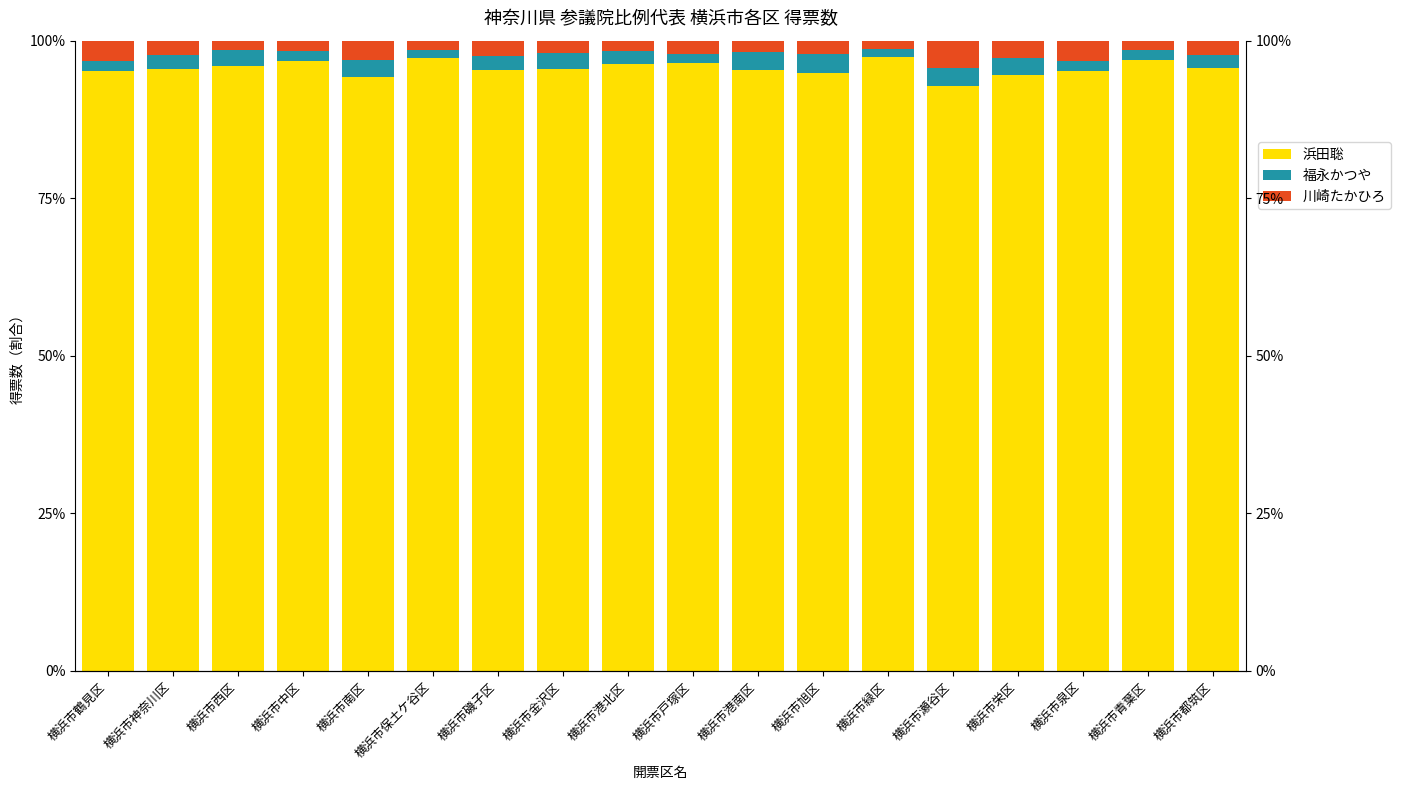

The 川崎たかひろ series shows 4.3 at 横浜市瀬谷区. True or false?

True